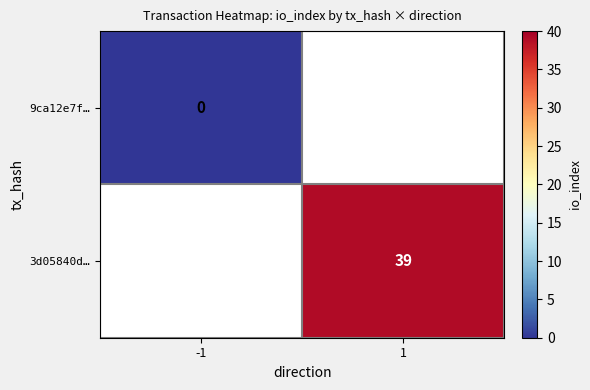

The value of 3d05840d… at 1 is 25. True or false?

False